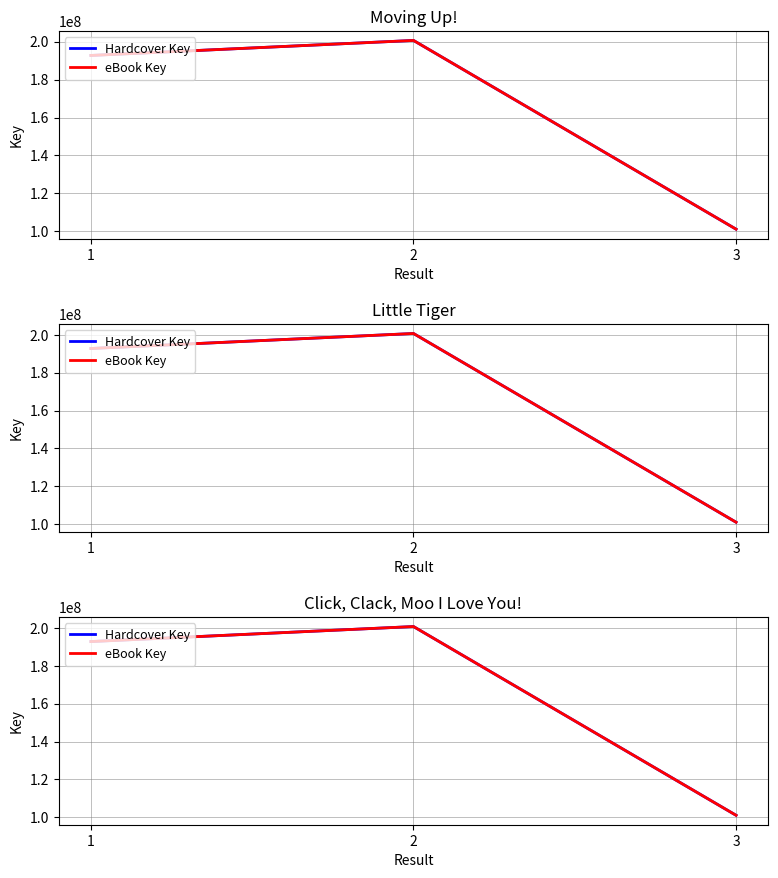

What is the lowest value of the Hardcover Key series?

101104648